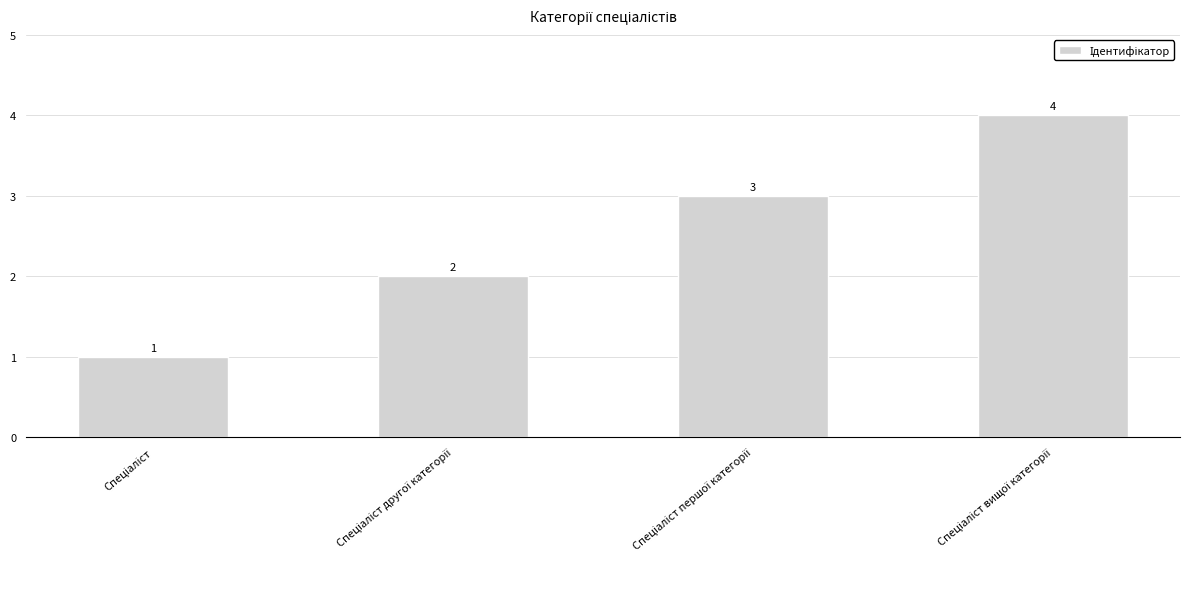

What is the smallest value displayed?

1